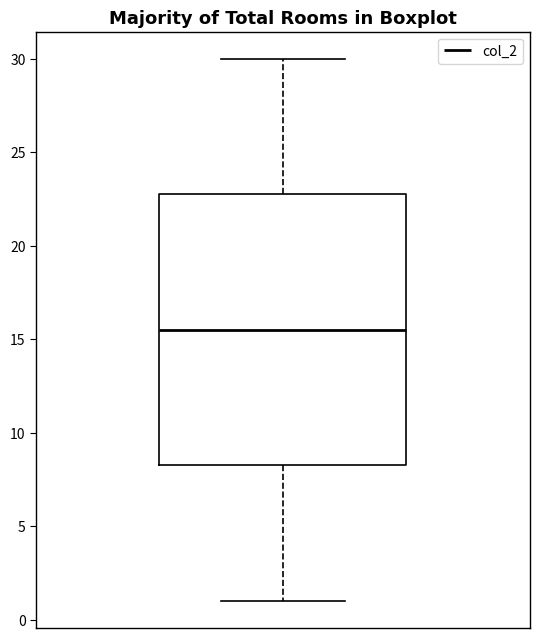

Transcribe this box plot: give where the median line is, the range the box spans, and where the two whiskers end, as read against the y-axis. The values are not printed on the chart, so give them approximately, as read against the axis.

median 15.5, box 8.5 to 23.0, whiskers 1.0 to 30.0